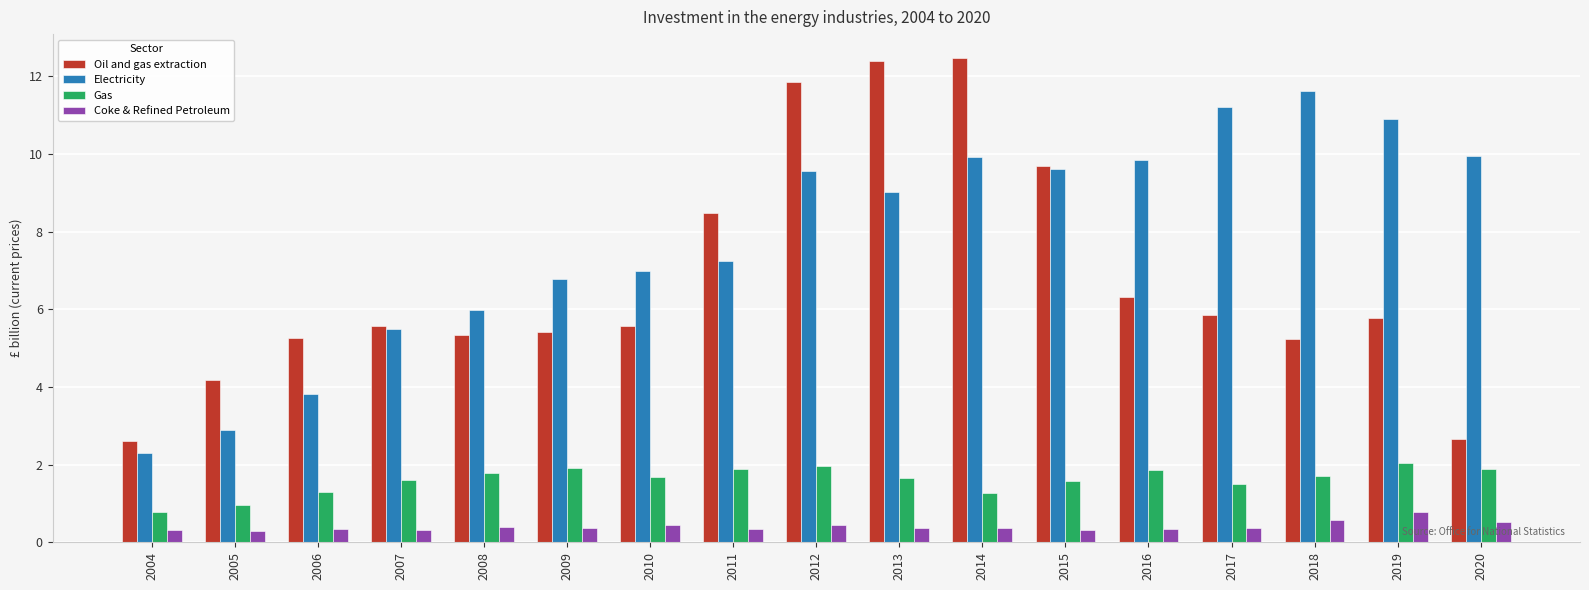

What is the sum of the Oil and gas extraction values at 2006 and 2018?

10.5